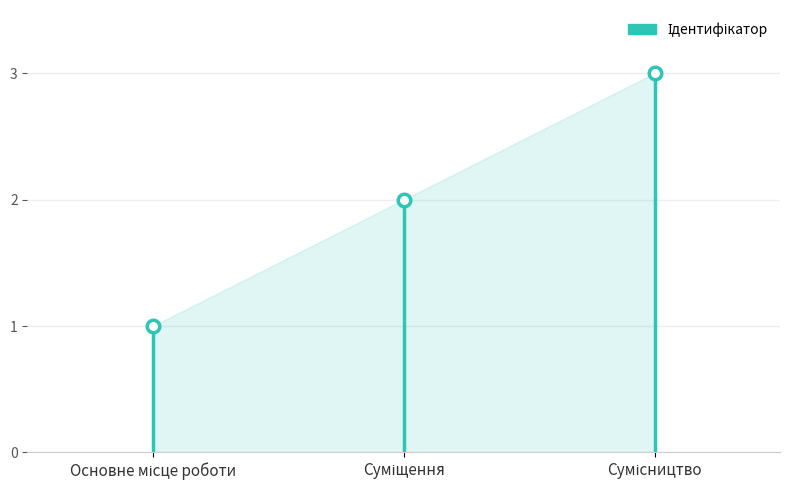

What is the label of the 2nd point from the left?

Суміщення